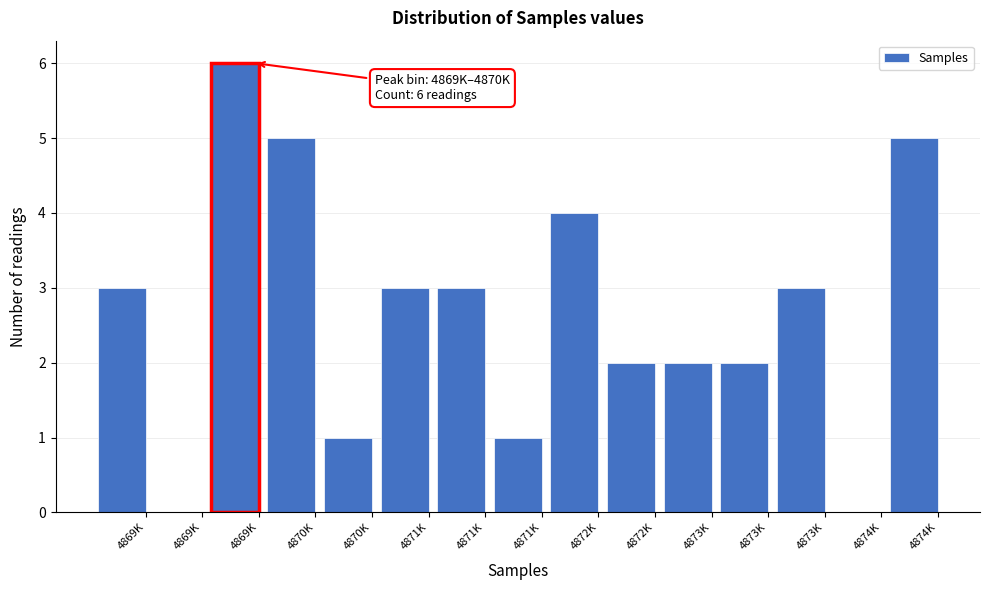

Are the bars horizontal?

No